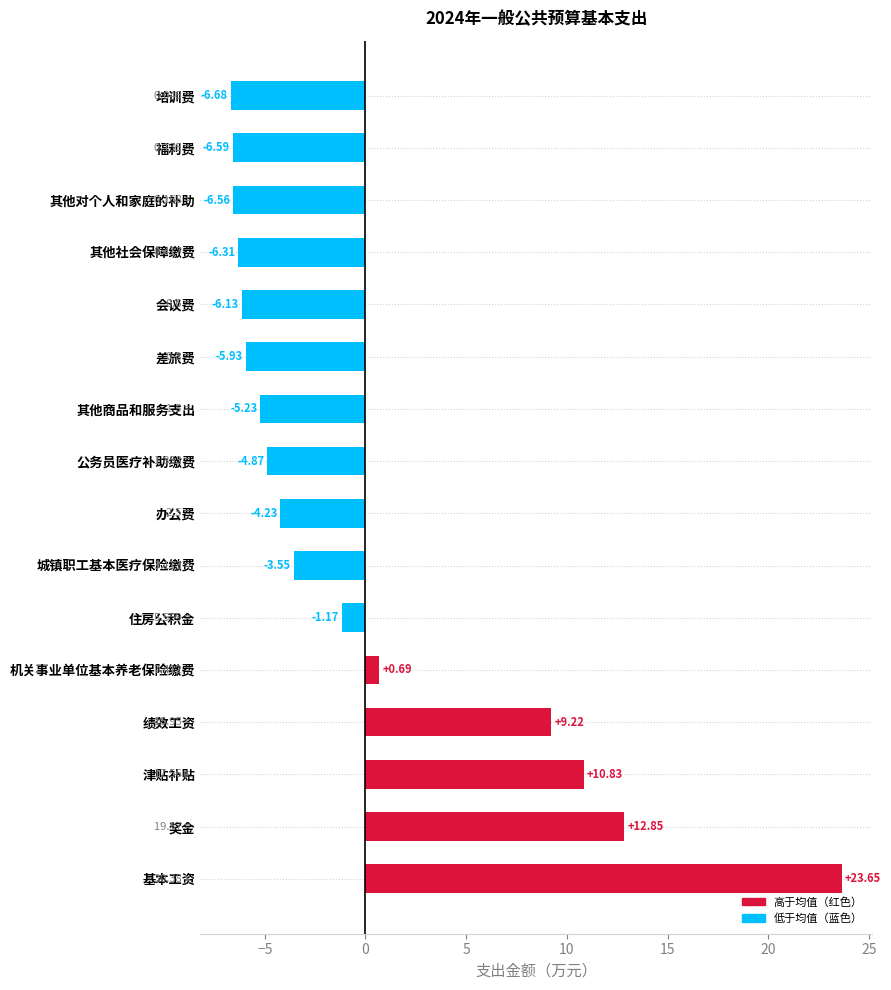

Rank the categories by value from lowest to highest.

培训费, 福利费, 其他对个人和家庭的补助, 其他社会保障缴费, 会议费, 差旅费, 其他商品和服务支出, 公务员医疗补助缴费, 办公费, 城镇职工基本医疗保险缴费, 住房公积金, 机关事业单位基本养老保险缴费, 绩效工资, 津贴补贴, 奖金, 基本工资